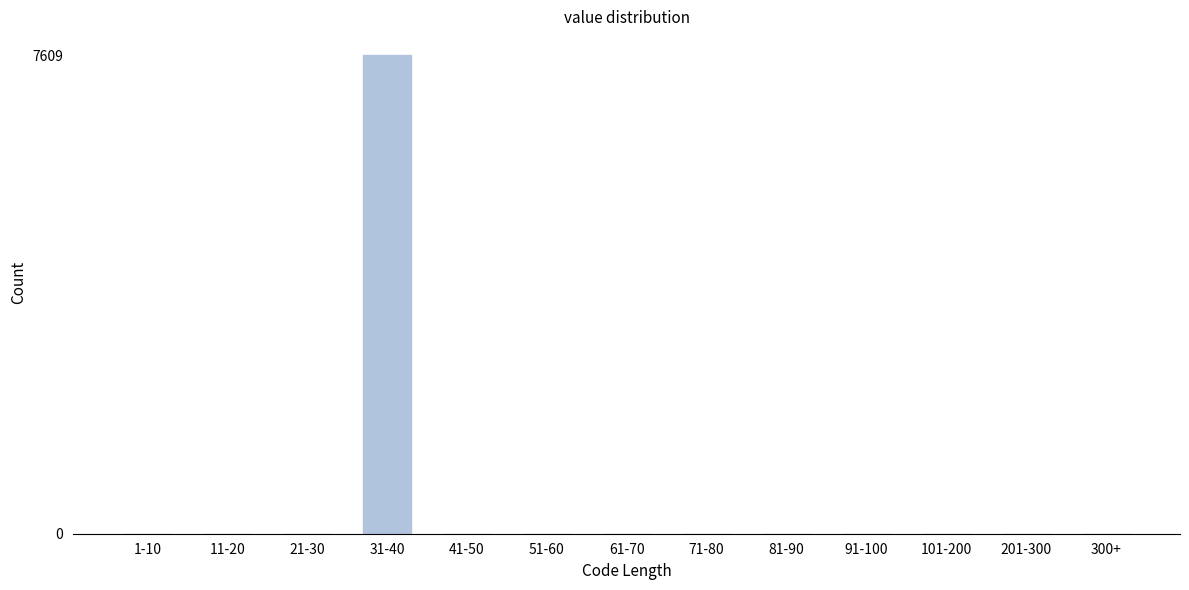

Reading right to left, extract all data points from this chart.

300+=0	201-300=0	101-200=0	91-100=0	81-90=0	71-80=0	61-70=0	51-60=0	41-50=0	31-40=7609	21-30=0	11-20=0	1-10=0